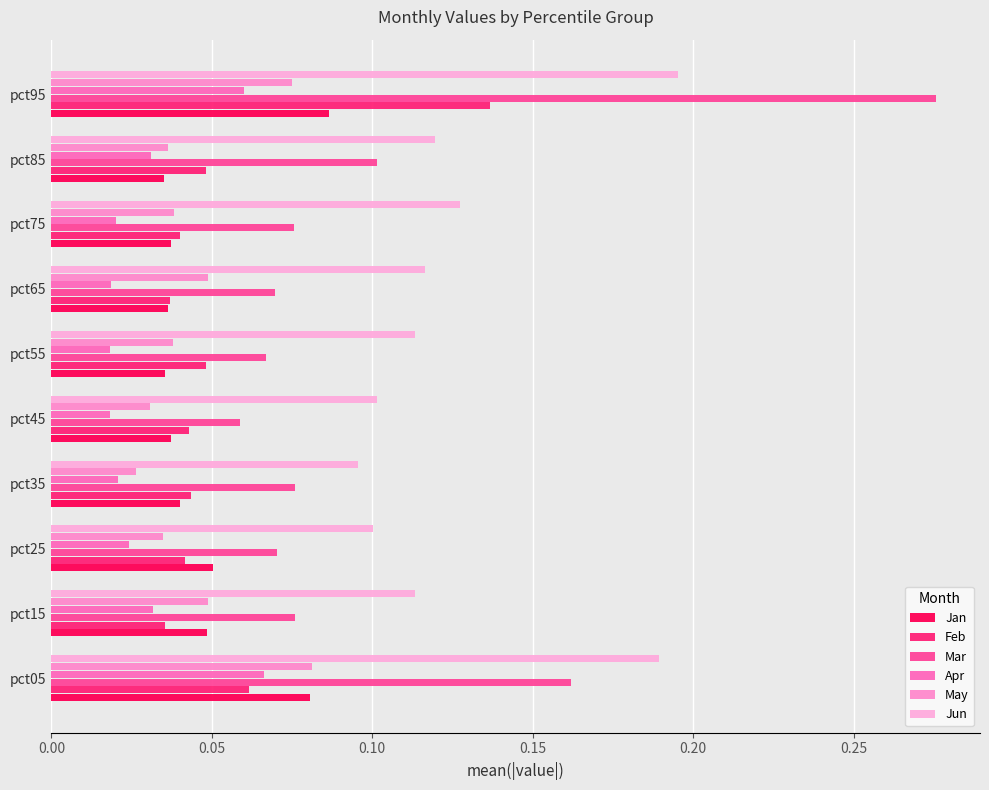

Which series has the widest spread of values?

Mar